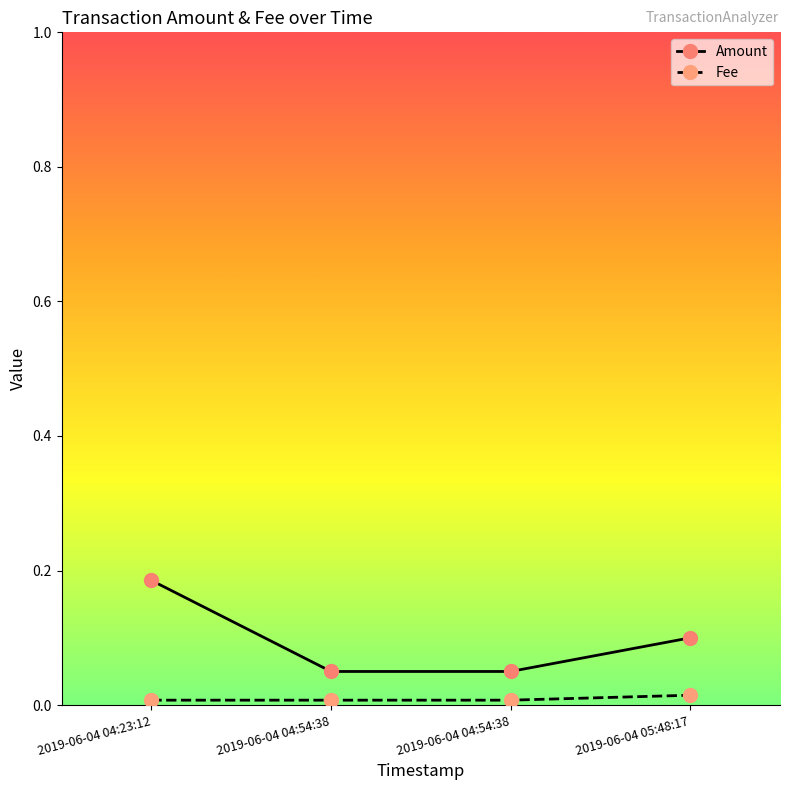

The value of Amount at 2019-06-04 04:54:38 is 0.1. True or false?

True